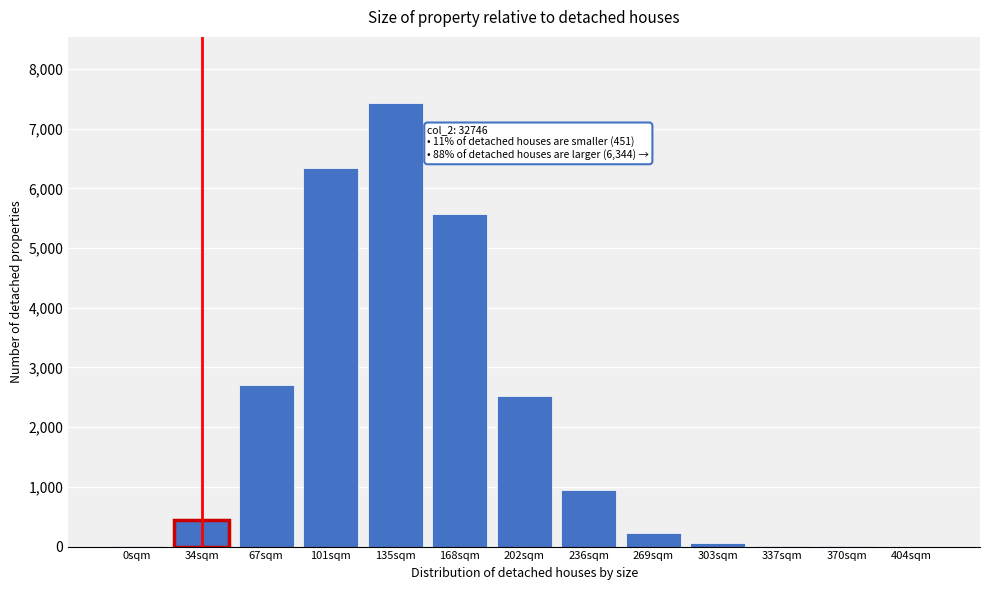

Where is the data nearest to the value 3712?

67sqm